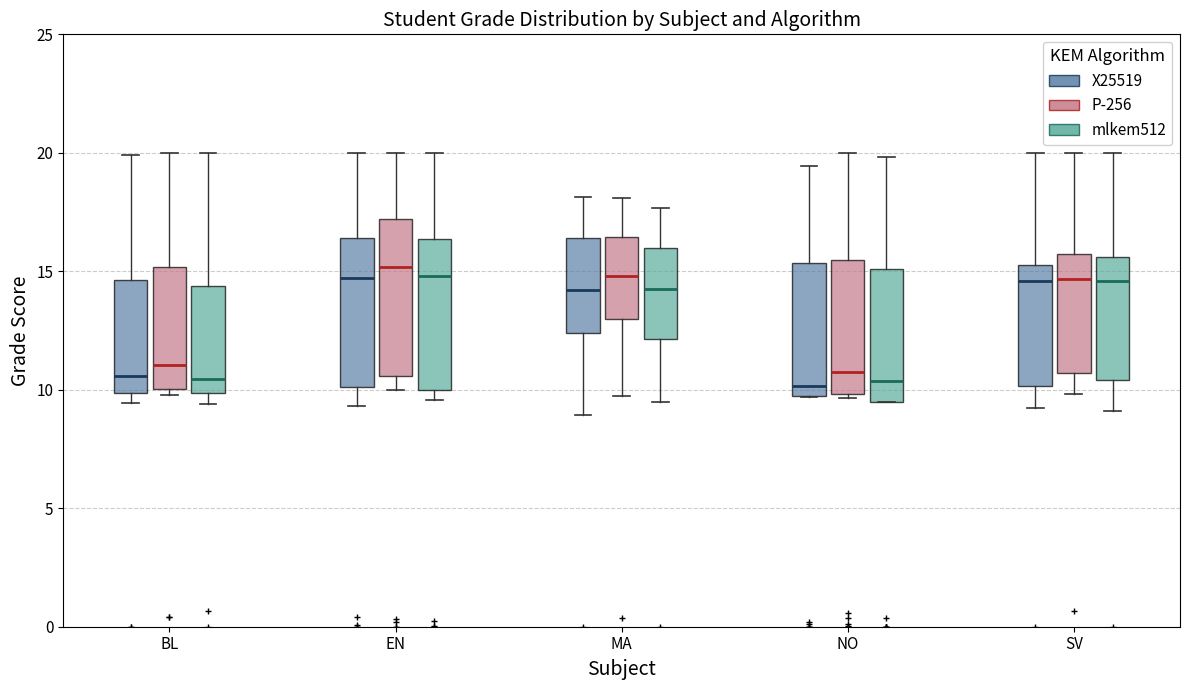

Reading left to right, transcribe this box plot: for each box, give where its median line is, the range the box spans, and where its two whiskers end, as read against the y-axis. The values are not printed on the chart, so give them approximately, as read against the axis.

BL (X25519): median 10.5, box 10.0 to 14.5, whiskers 9.5 to 20.0
BL (P-256): median 11.0, box 10.0 to 15.0, whiskers 10.0 (just below the box's lower edge) to 20.0
BL (mlkem512): median 10.5, box 10.0 to 14.5, whiskers 9.5 to 20.0
EN (X25519): median 14.5, box 10.0 to 16.5, whiskers 9.5 to 20.0
EN (P-256): median 15.0, box 10.5 to 17.0, whiskers 10.0 to 20.0
EN (mlkem512): median 15.0, box 10.0 to 16.5, whiskers 9.5 to 20.0
MA (X25519): median 14.0, box 12.5 to 16.5, whiskers 9.0 to 18.0
MA (P-256): median 15.0, box 13.0 to 16.5, whiskers 9.5 to 18.0
MA (mlkem512): median 14.0, box 12.0 to 16.0, whiskers 9.5 to 17.5
NO (X25519): median 10.0, box 9.5 to 15.5, whiskers 9.5 to 19.5
NO (P-256): median 10.5, box 10.0 to 15.5, whiskers 9.5 to 20.0
NO (mlkem512): median 10.5, box 9.5 to 15.0, whiskers 9.5 to 20.0
SV (X25519): median 14.5, box 10.0 to 15.5, whiskers 9.0 to 20.0
SV (P-256): median 14.5, box 10.5 to 15.5, whiskers 10.0 to 20.0
SV (mlkem512): median 14.5, box 10.5 to 15.5, whiskers 9.0 to 20.0